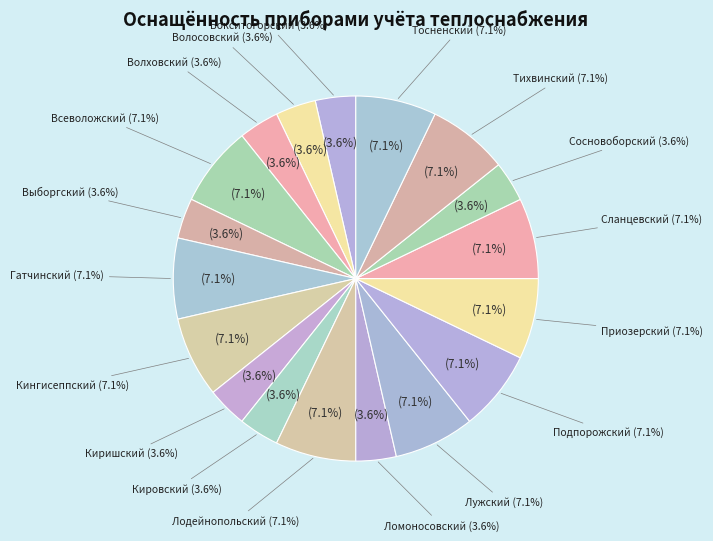

To the nearest percent, what percentage of the pie is Бокситогорский?

4%